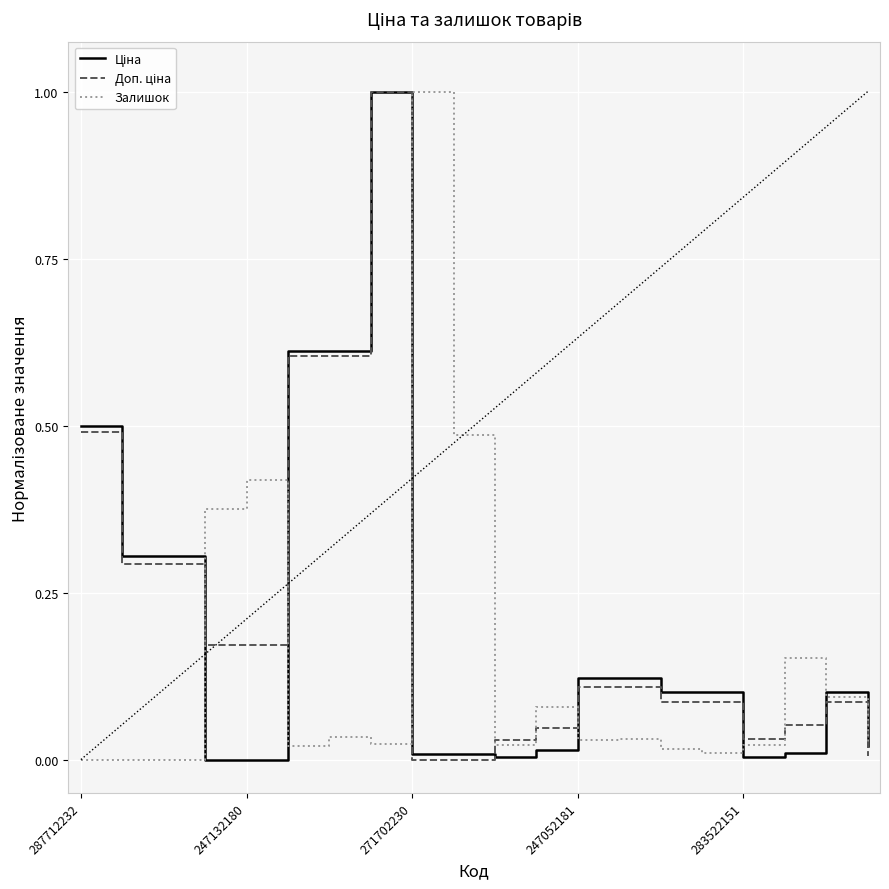

What is the maximum value for Залишок?

1.0